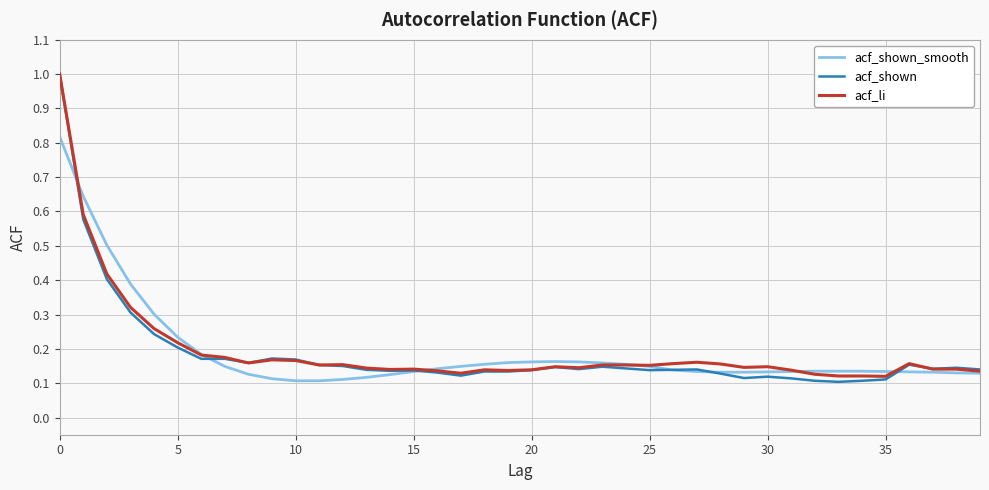

How many lines are shown in the chart?

3